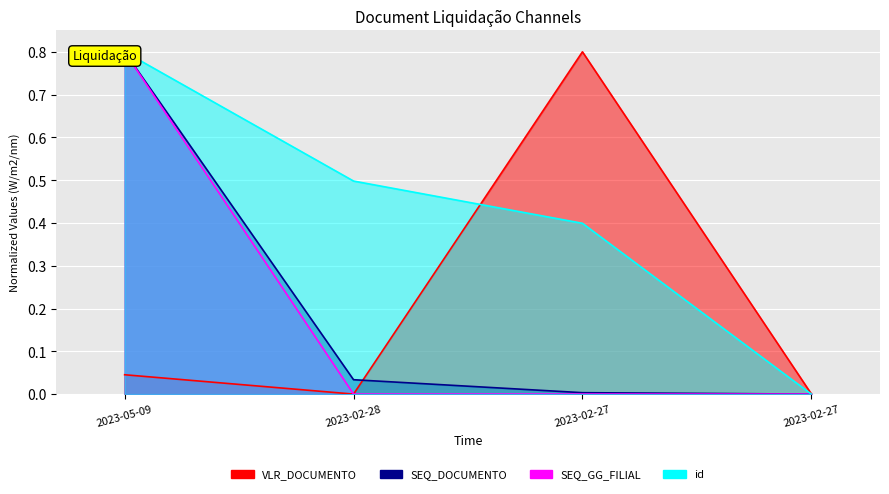

True or false: id and SEQ_DOCUMENTO cross at least once.

False